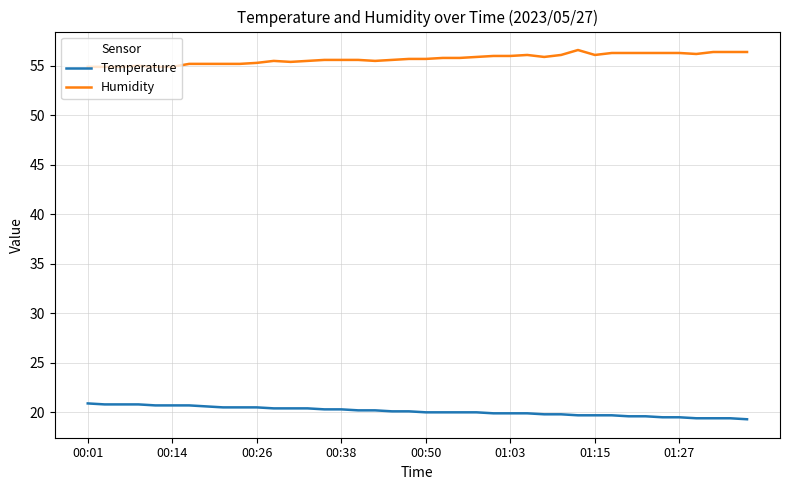

List the series in order of their overall mean, lowest first.

Temperature, Humidity